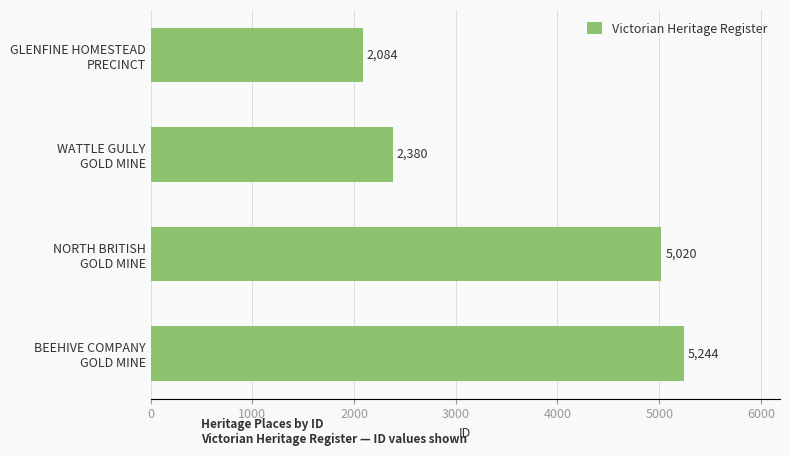

What is the sum of all values?

14728